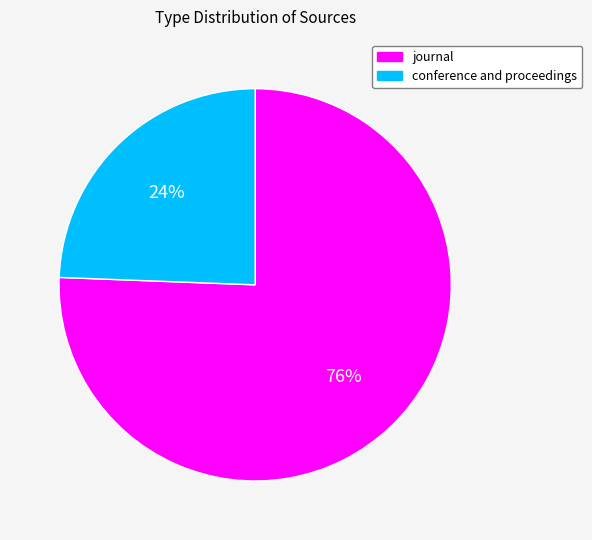

Is there a majority slice in this chart?

Yes